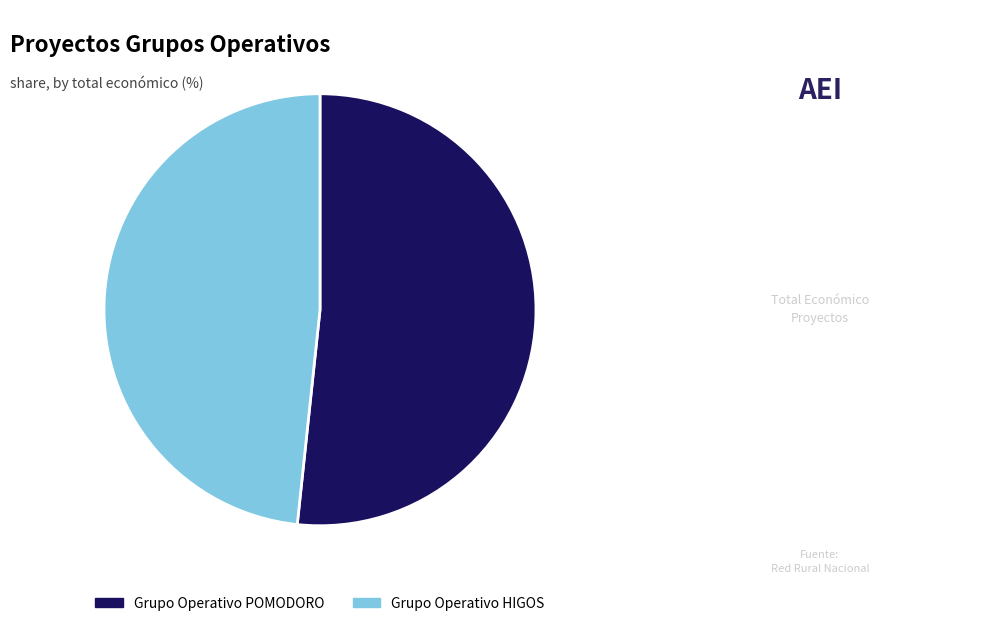

Is there a majority slice in this chart?

Yes